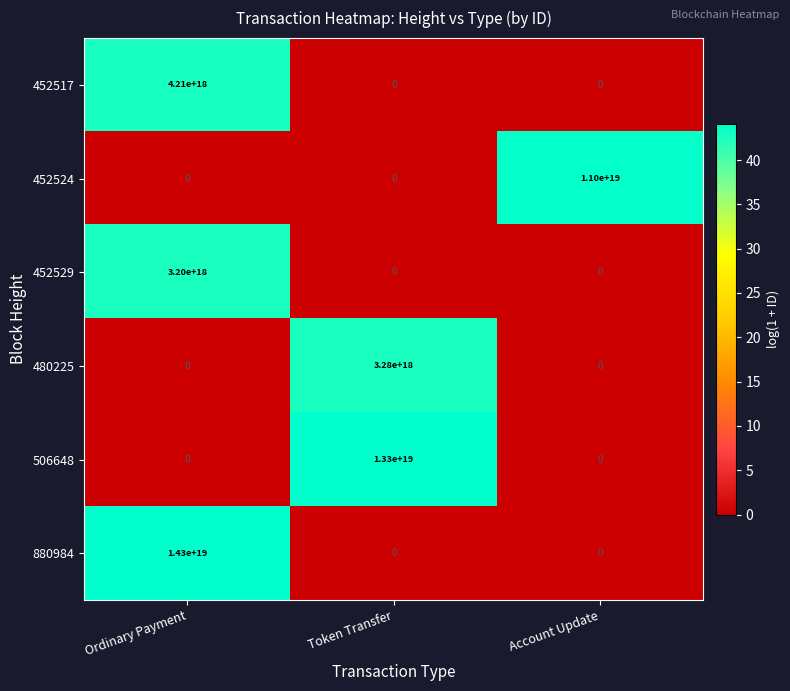

At which category is the sum across all series the highest?

Ordinary Payment